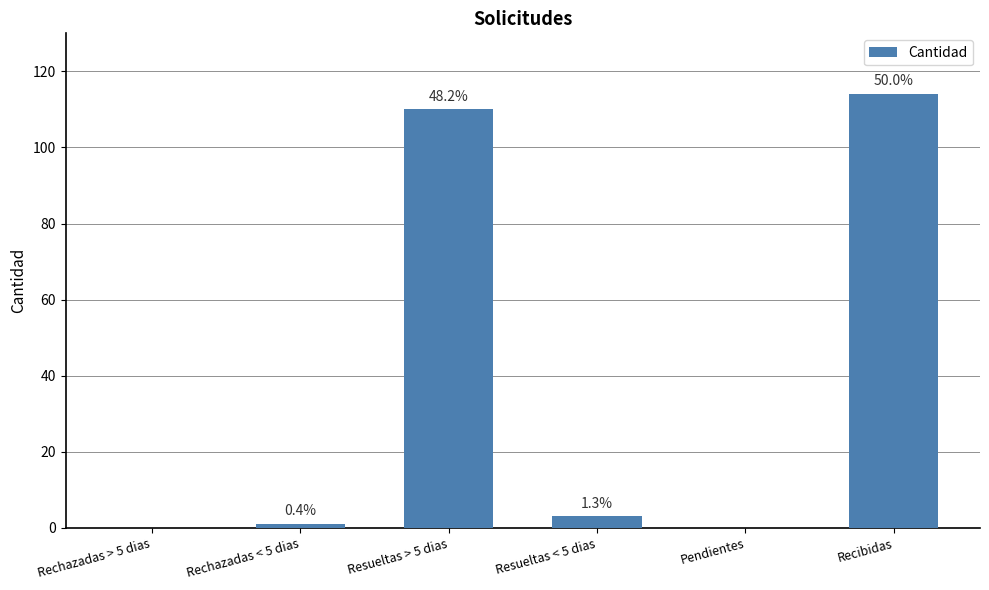

Are the bars grouped side by side (vs. stacked)?

No